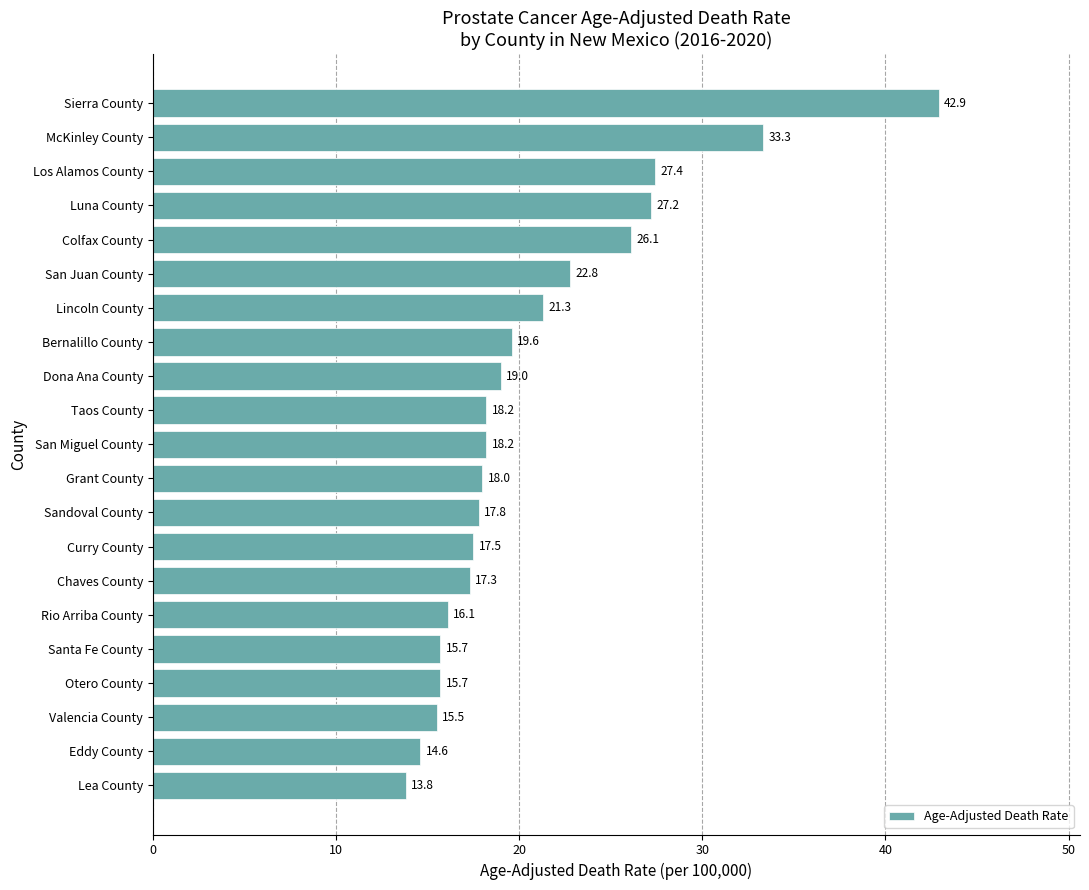

At which label is the value closest to 28?

Los Alamos County